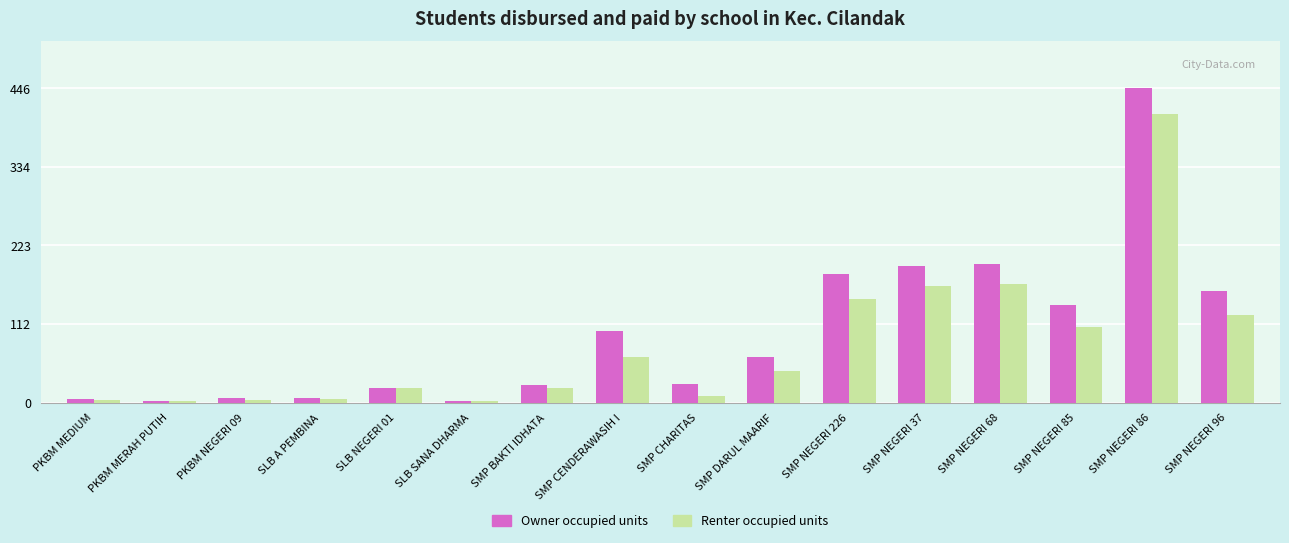

Which series has the largest total across all categories?

Owner occupied units